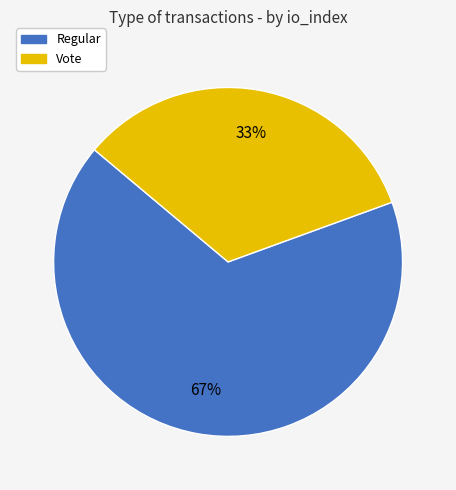

How many slices are in this pie chart?

2